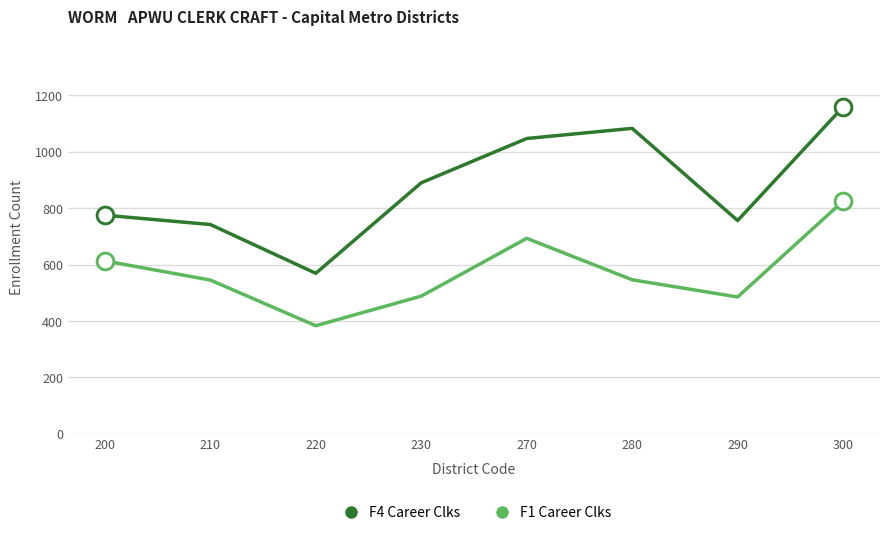

Which series has the widest spread of values?

F4 Career Clks